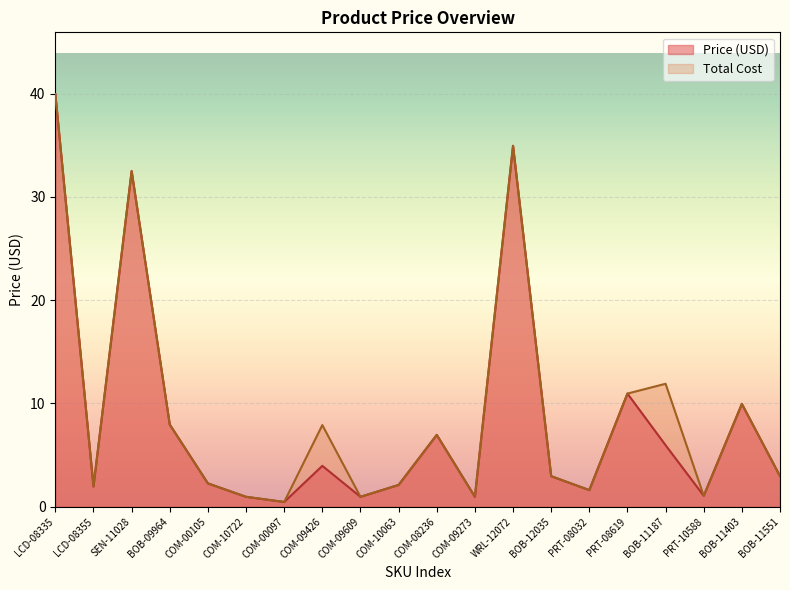

Count the number of data series in this chart.

2